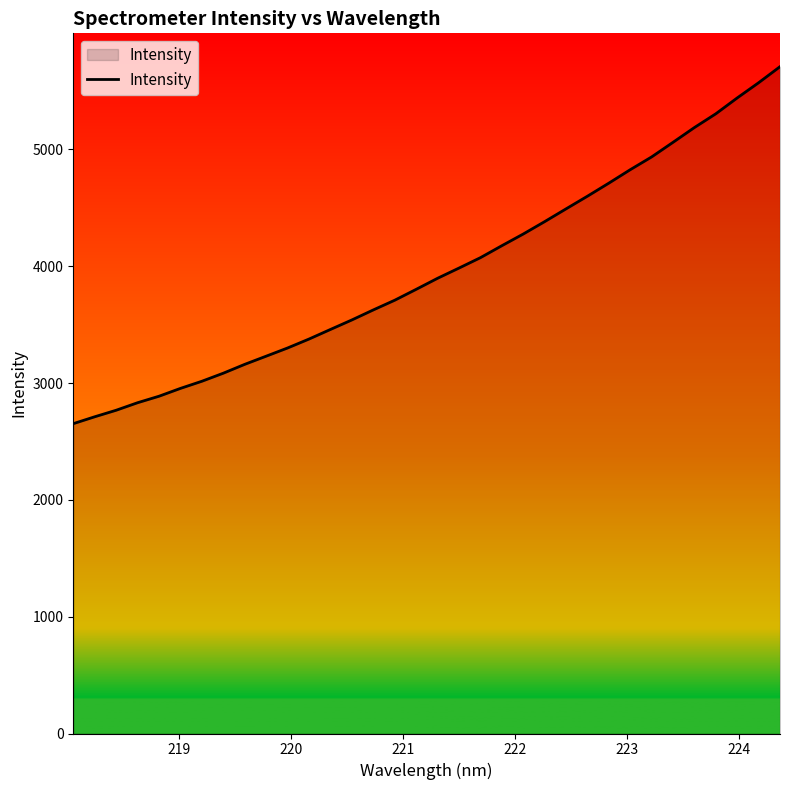

What is the smallest value displayed?

2652.6